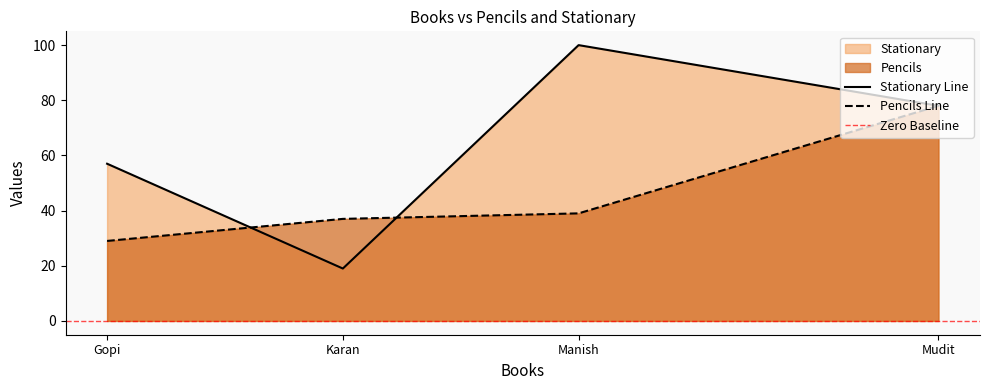

Does the chart have visible grid lines?

No